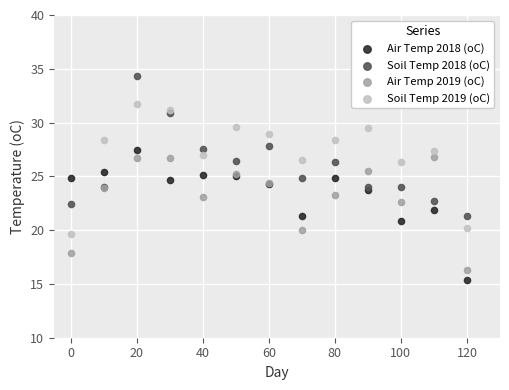

Which series has the largest Y range (max minus min)?

Soil Temp 2018 (oC)